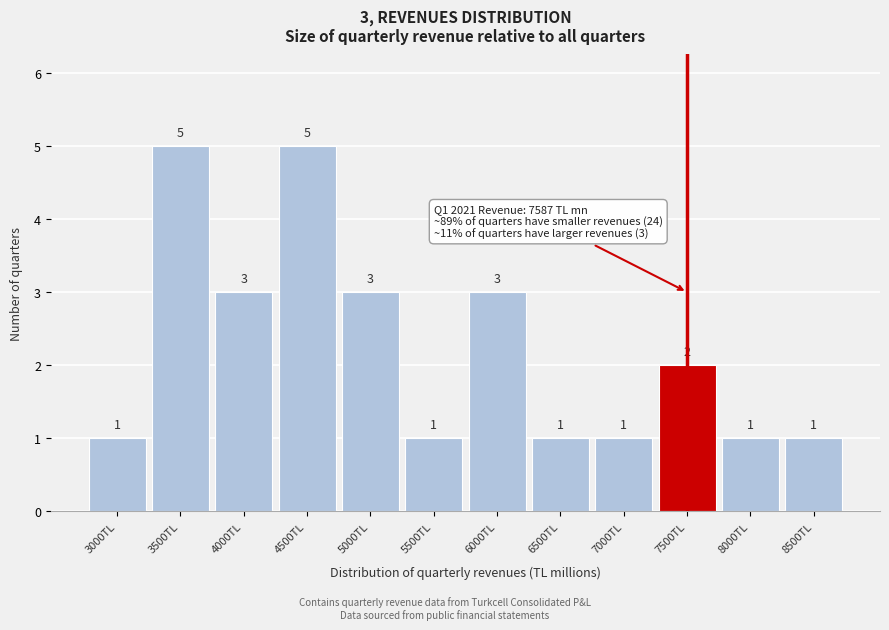

Reading left to right, transcribe all the data shown in this chart.

3000TL=1	3500TL=5	4000TL=3	4500TL=5	5000TL=3	5500TL=1	6000TL=3	6500TL=1	7000TL=1	7500TL=2	8000TL=1	8500TL=1